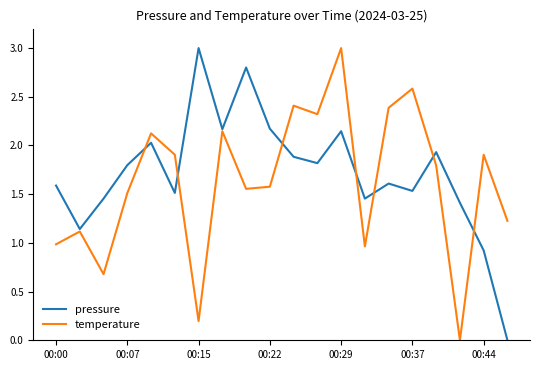

What is the average value of the pressure series?

1.7